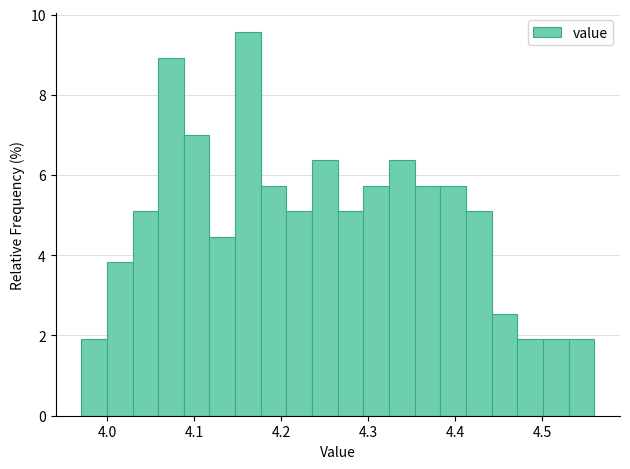

Read against the x-axis, roughly where is the centre of the tallest bar?

4.16